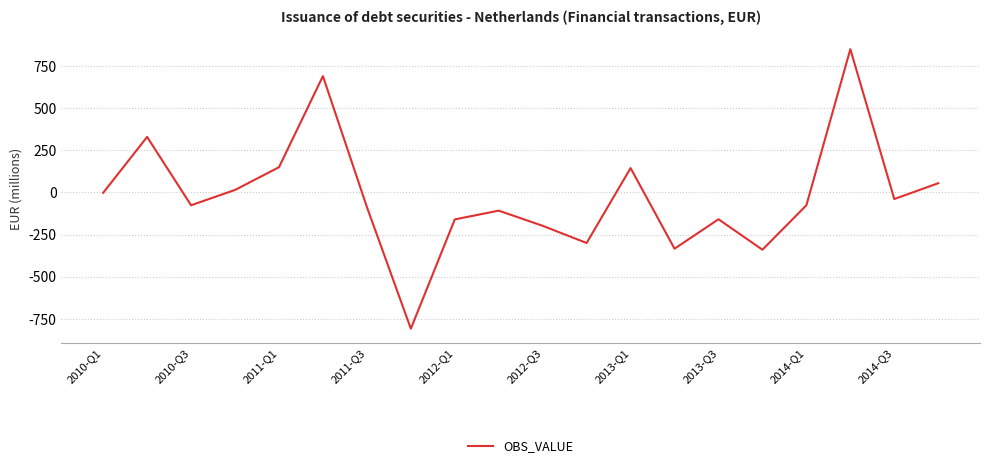

What is the difference between the maximum and minimum values?

1660